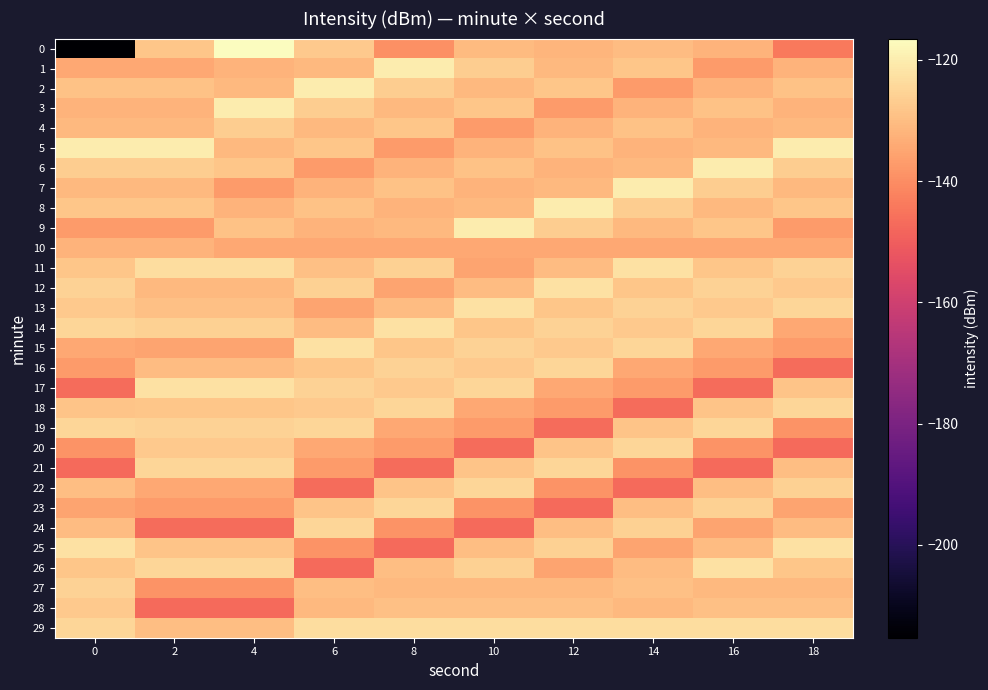

What is the smallest value displayed?

-215.3